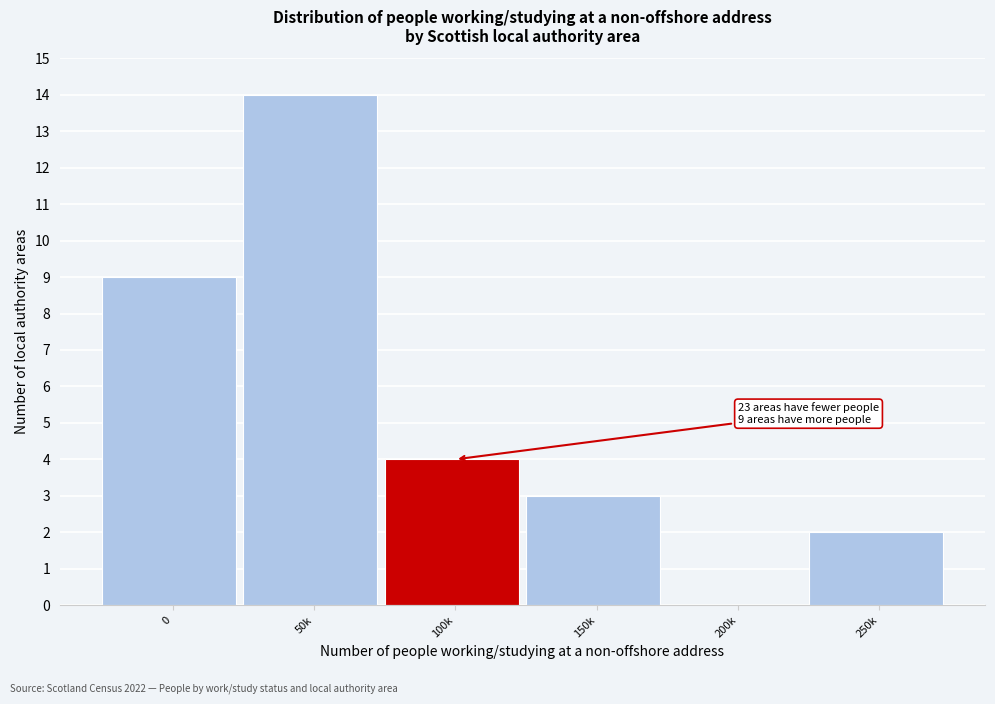

Reading left to right, what are all the values shown in this chart?

0=9	50k=14	100k=4	150k=3	200k=0	250k=2